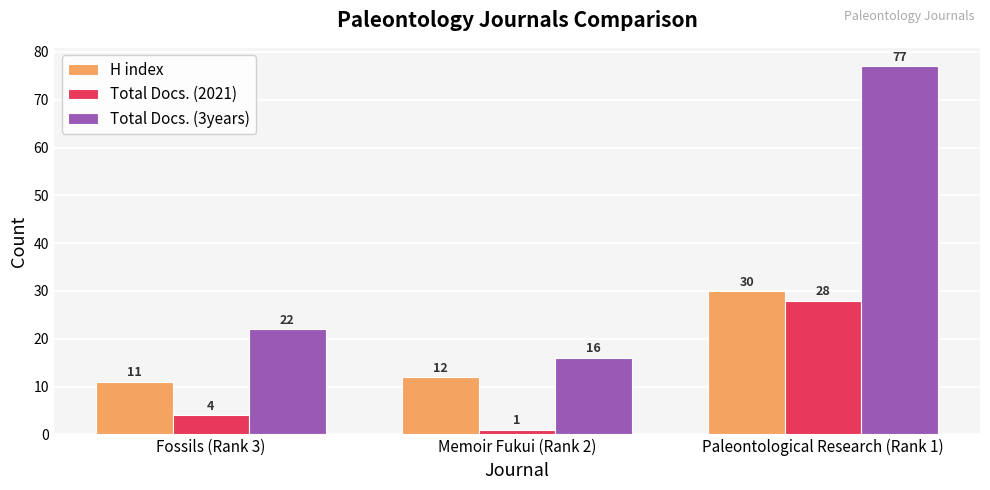

How many bars are there in each group?

3